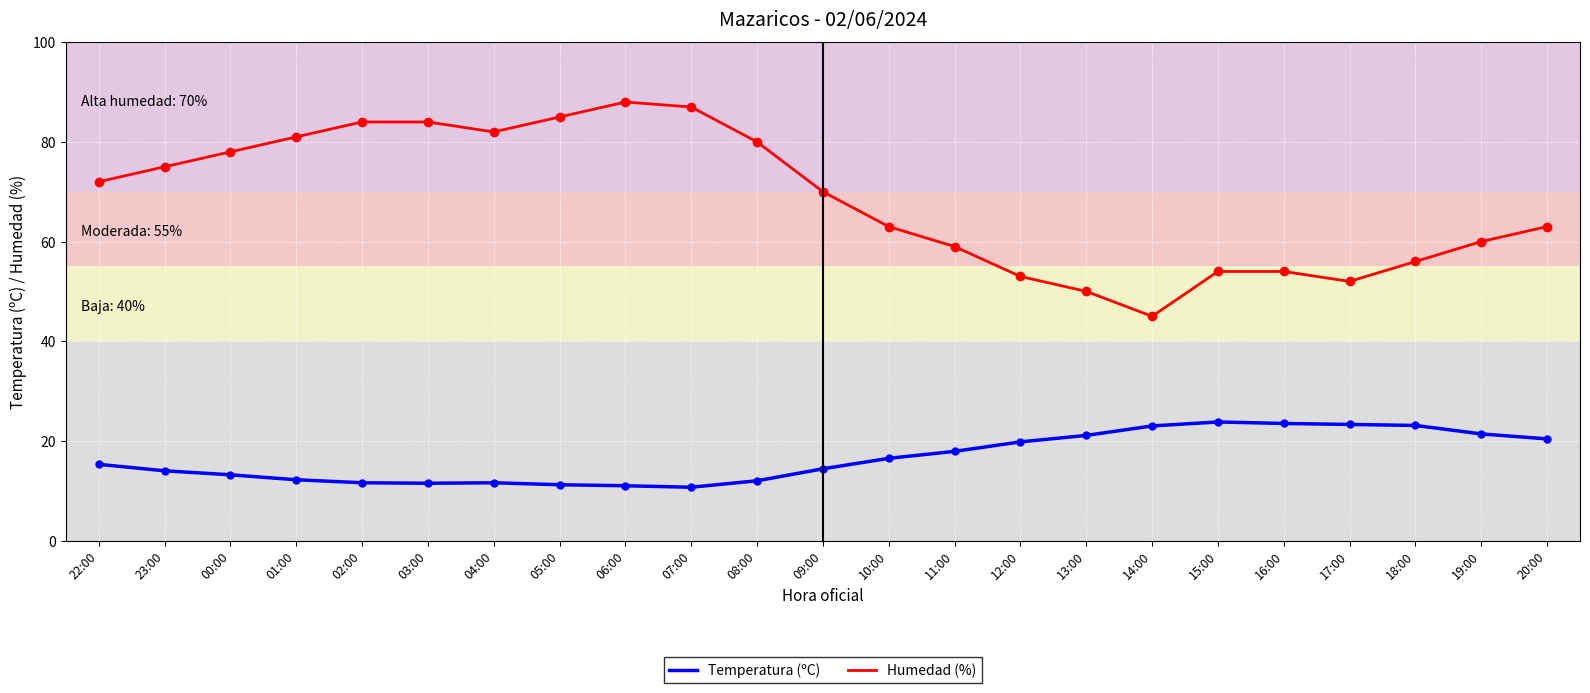

What is the difference between the highest and lowest values at 02:00?

72.4